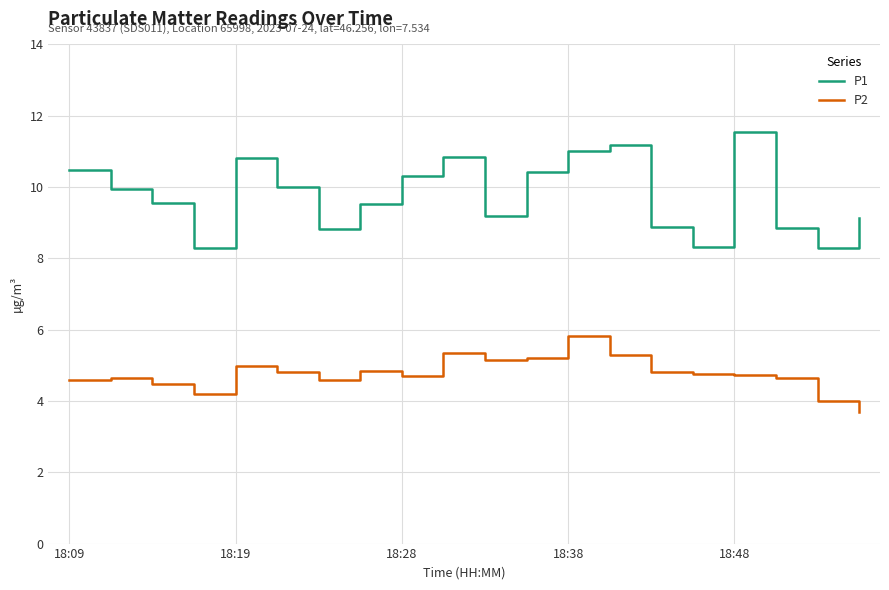

What are all the series names shown in the legend?

P1, P2